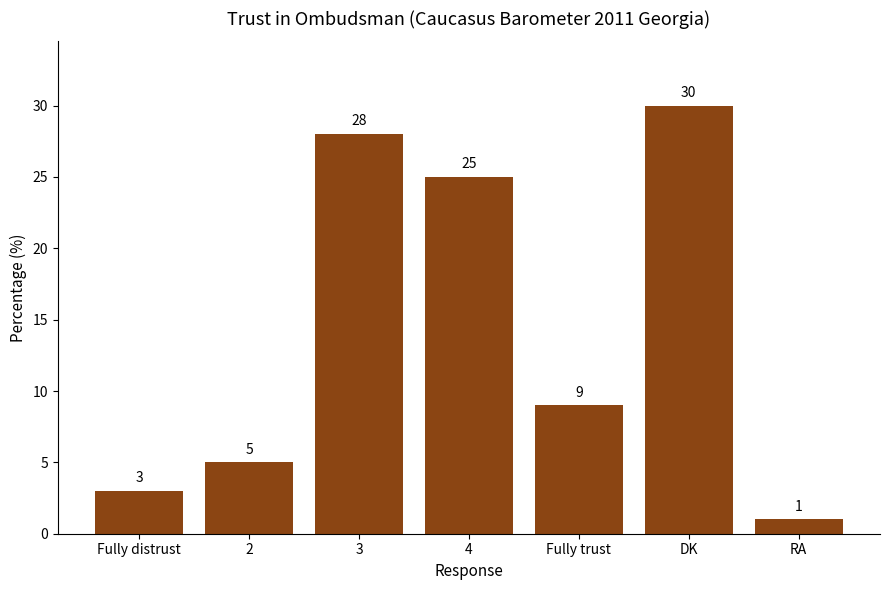

Reading left to right, what are all the values shown in this chart?

Fully distrust=3	2=5	3=28	4=25	Fully trust=9	DK=30	RA=1